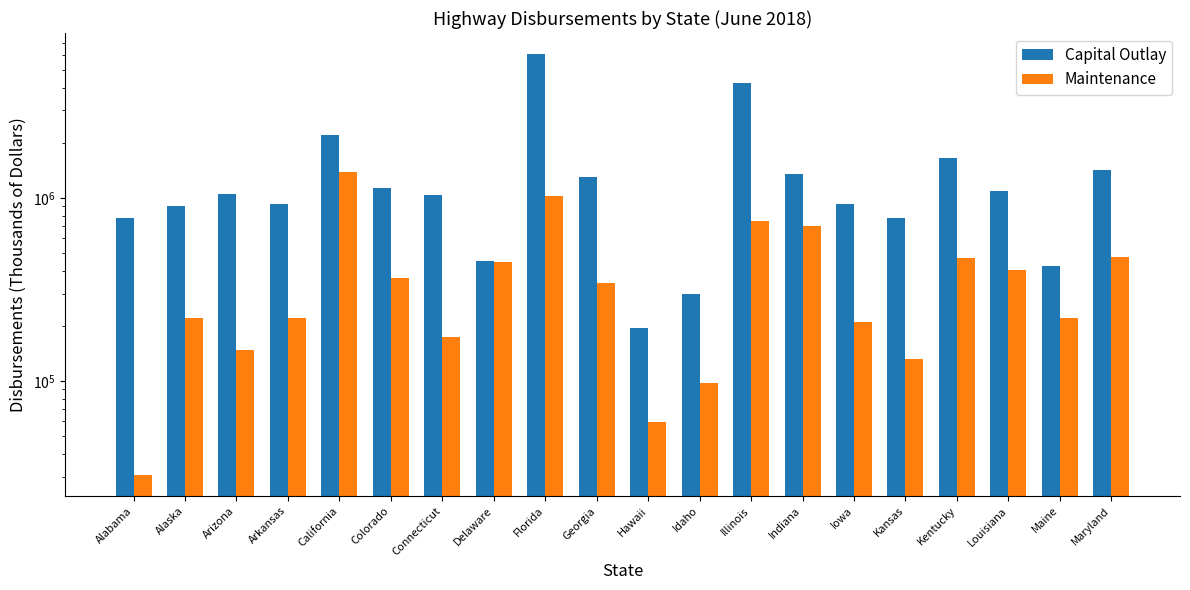

Reading left to right, transcribe all the data shown in this chart.

Capital Outlay: Alabama=777419	Alaska=899986	Arizona=1054975	Arkansas=927320	California=2212144	Colorado=1130916	Connecticut=1039596	Delaware=449479	Florida=6099136	Georgia=1303783	Hawaii=194446	Idaho=299863	Illinois=4220642	Indiana=1355349	Iowa=928893	Kansas=780185	Kentucky=1657291	Louisiana=1088686	Maine=423579	Maryland=1411409
Maintenance: Alabama=30633	Alaska=221032	Arizona=147934	Arkansas=220336	California=1391995	Colorado=363083	Connecticut=174570	Delaware=445961	Florida=1022865	Georgia=343254	Hawaii=59426	Idaho=97399	Illinois=750060	Indiana=703307	Iowa=208480	Kansas=131488	Kentucky=467006	Louisiana=405258	Maine=219923	Maryland=476926